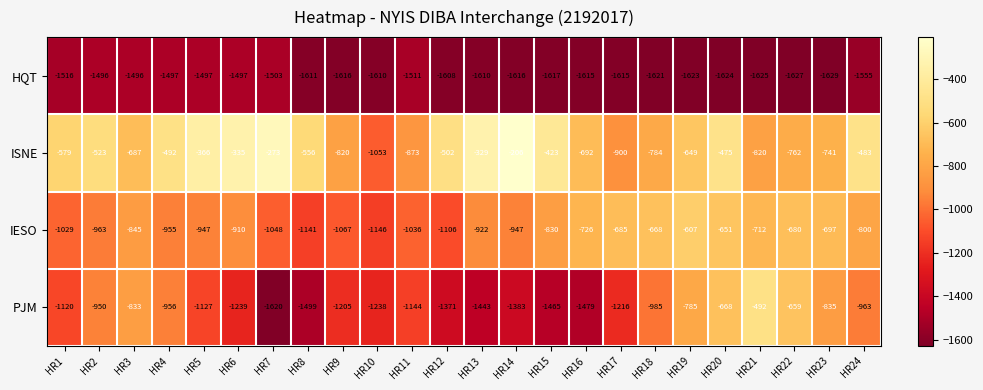

What is the minimum value shown in the chart?

-1629